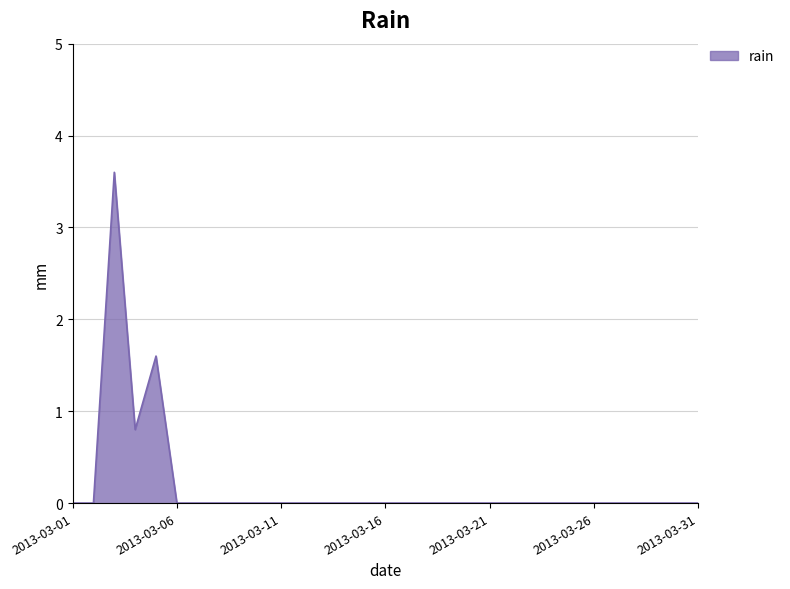

What is the sum of all values?

6.0